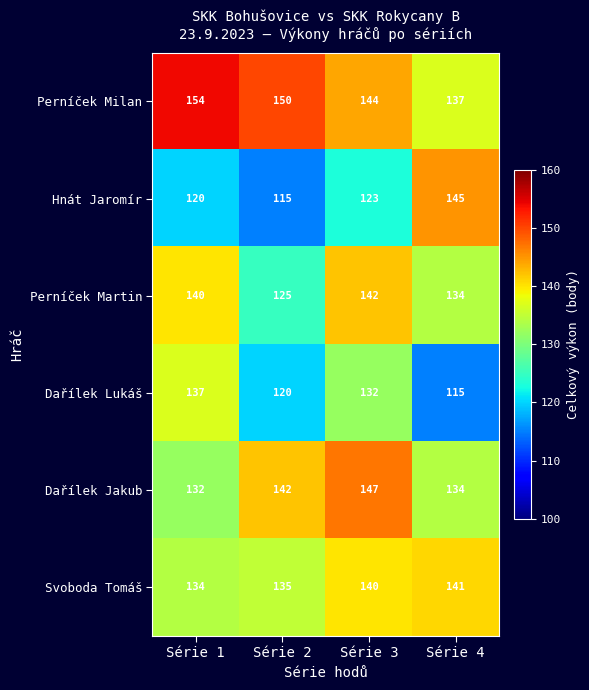

What is the sum of the Dařílek Lukáš values at Série 1 and Série 2?

257